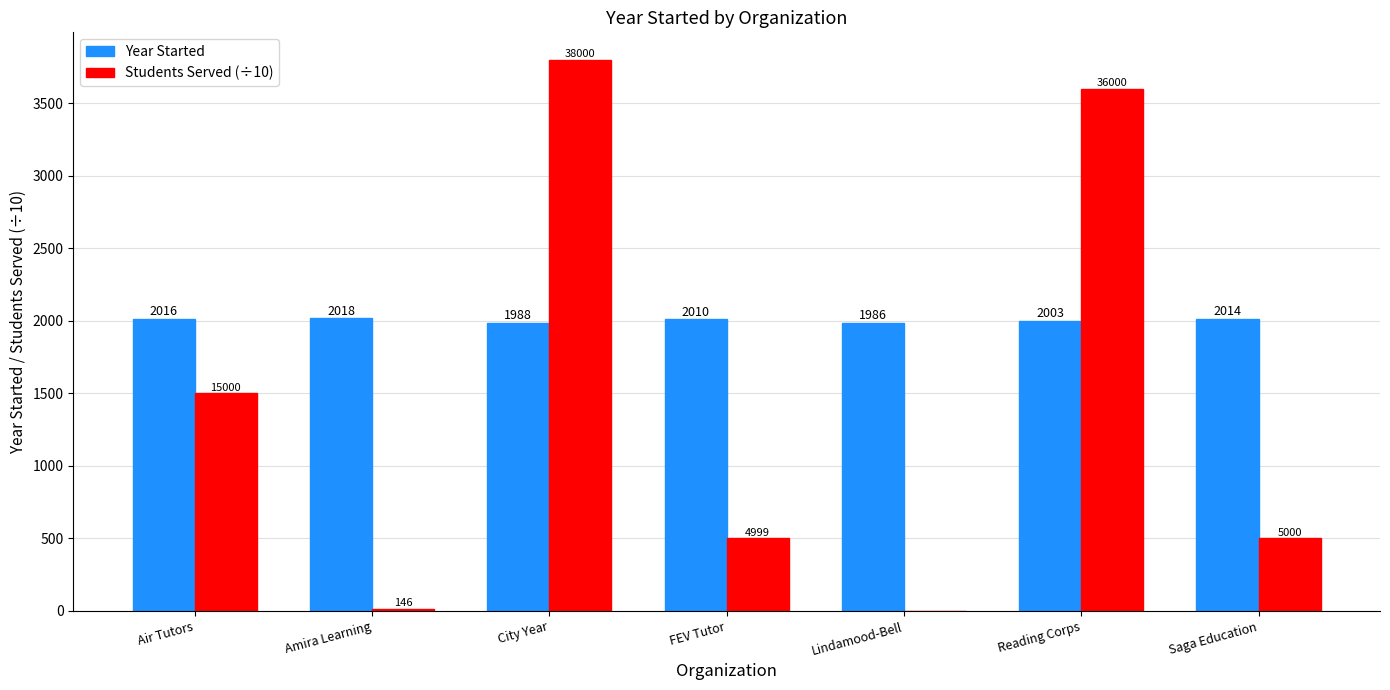

What is the sum of the Year Started values at City Year and FEV Tutor?

3998.0